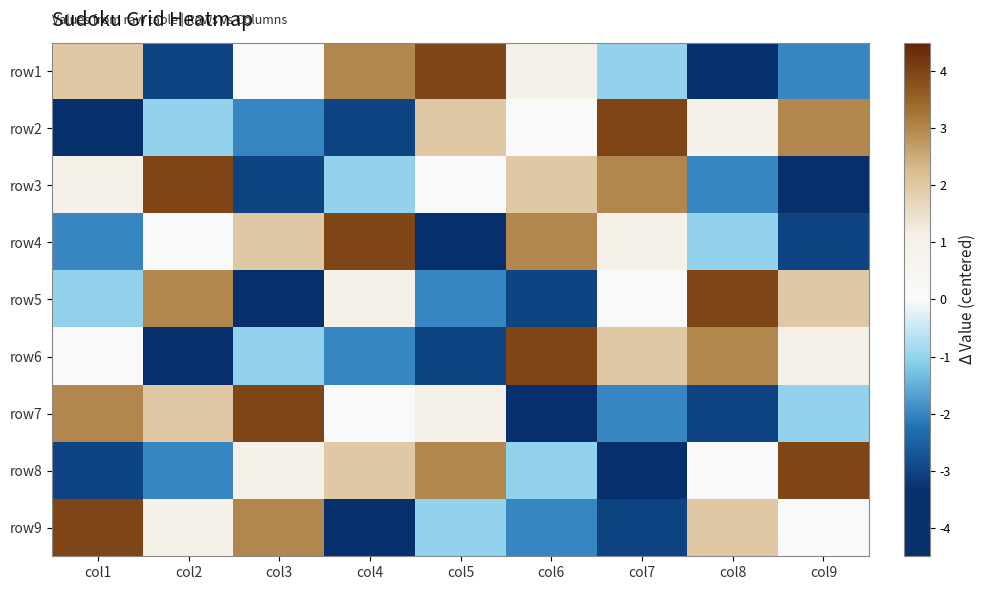

Rank the series at col2 from lowest to highest value.

row6, row1, row8, row2, row4, row9, row7, row5, row3